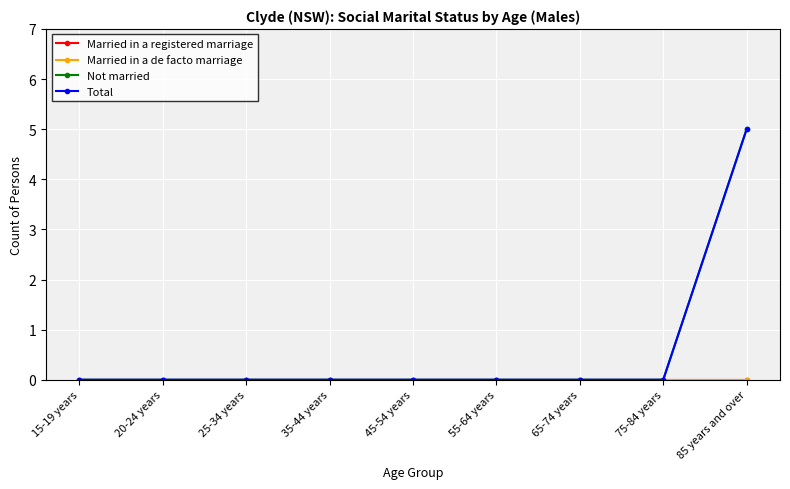

Does the chart have visible grid lines?

Yes